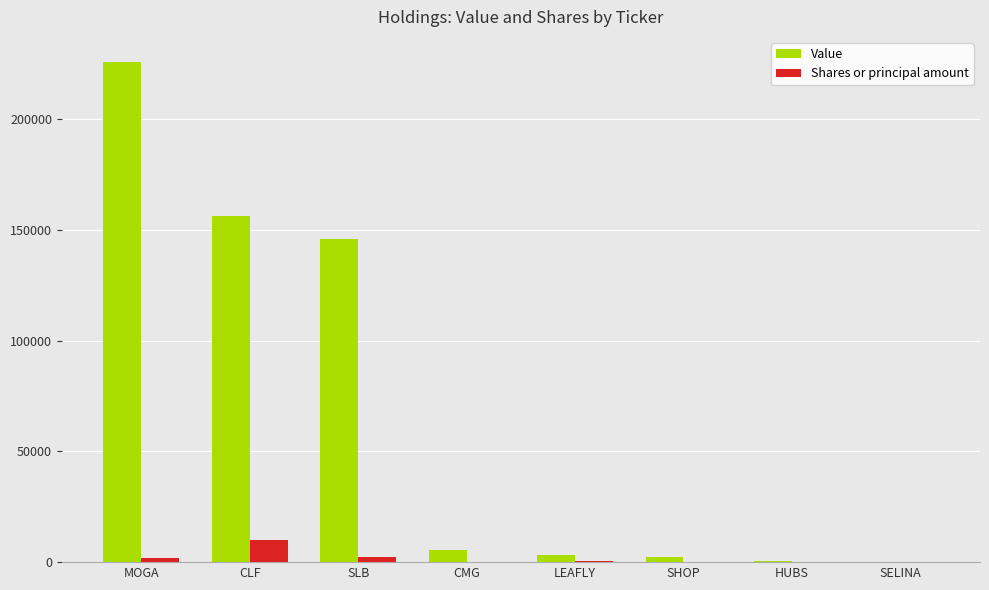

Are the bars grouped side by side (vs. stacked)?

Yes